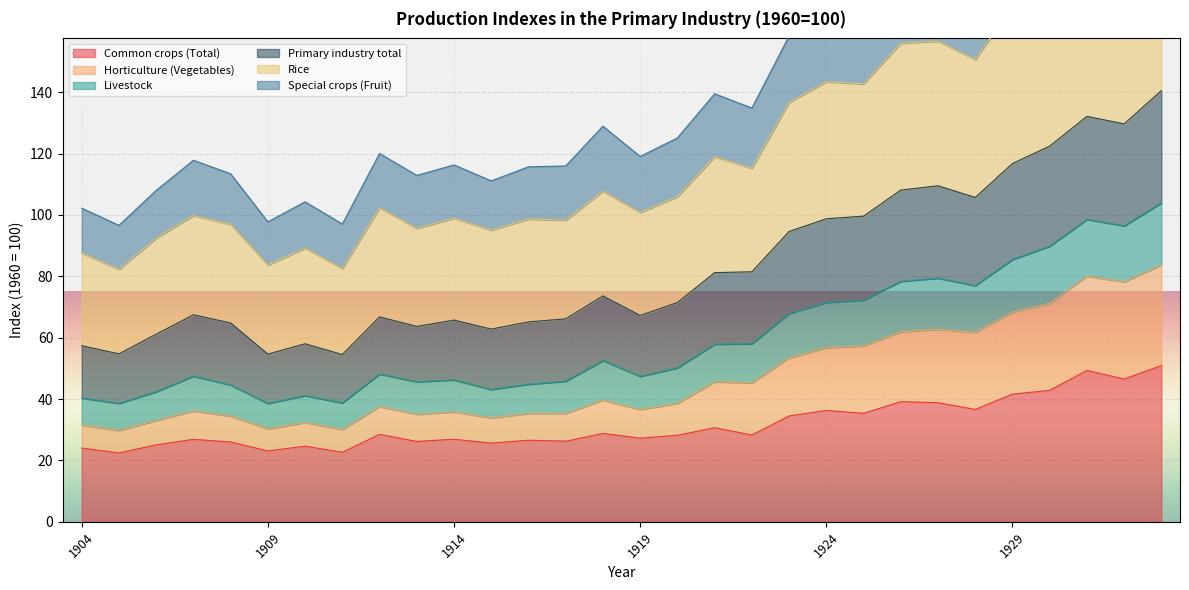

True or false: Rice and Horticulture (Vegetables) intersect in this chart.

False